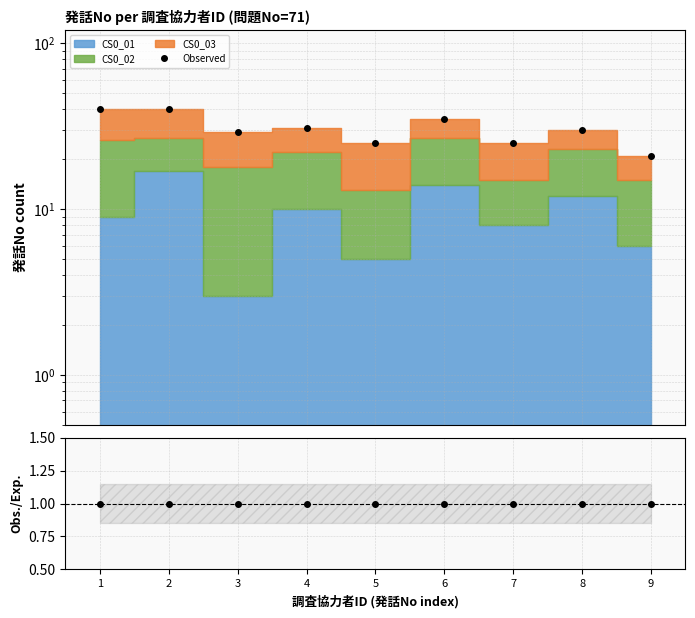

True or false: Observed and Obs./Exp. cross at least once.

False